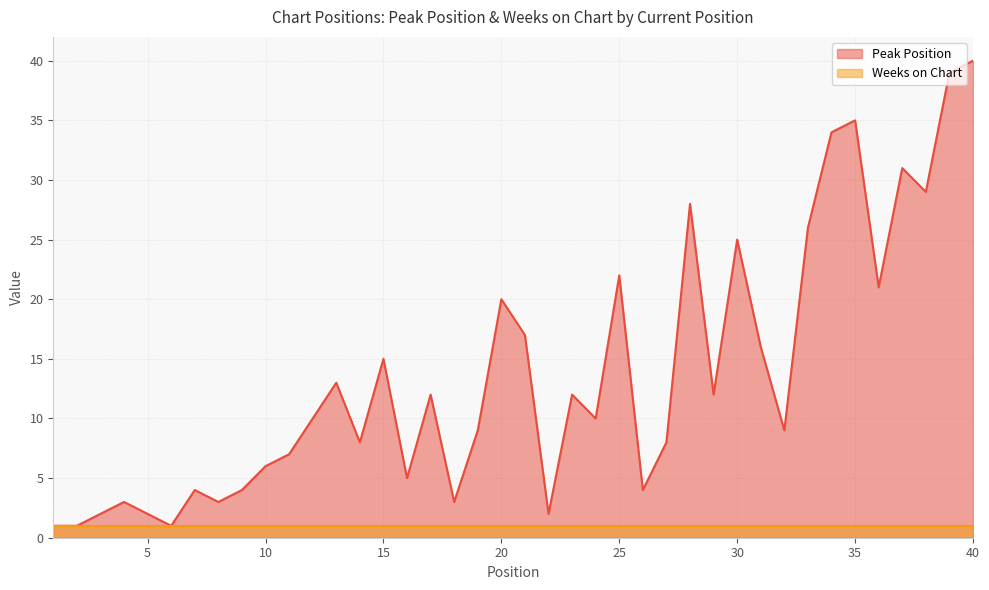

What is the difference between the maximum and minimum values?

39